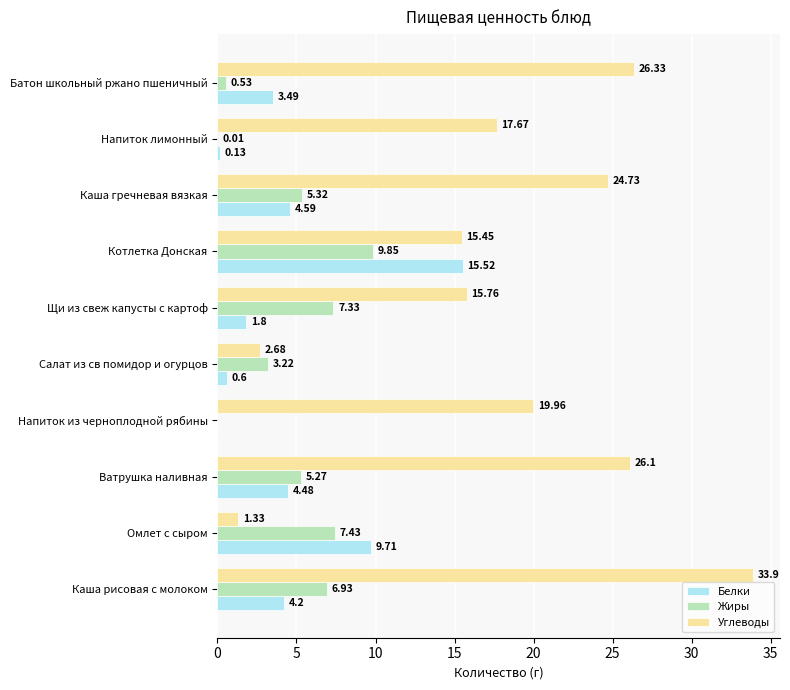

Which series changed the most between Омлет с сыром and Котлетка Донская?

Углеводы